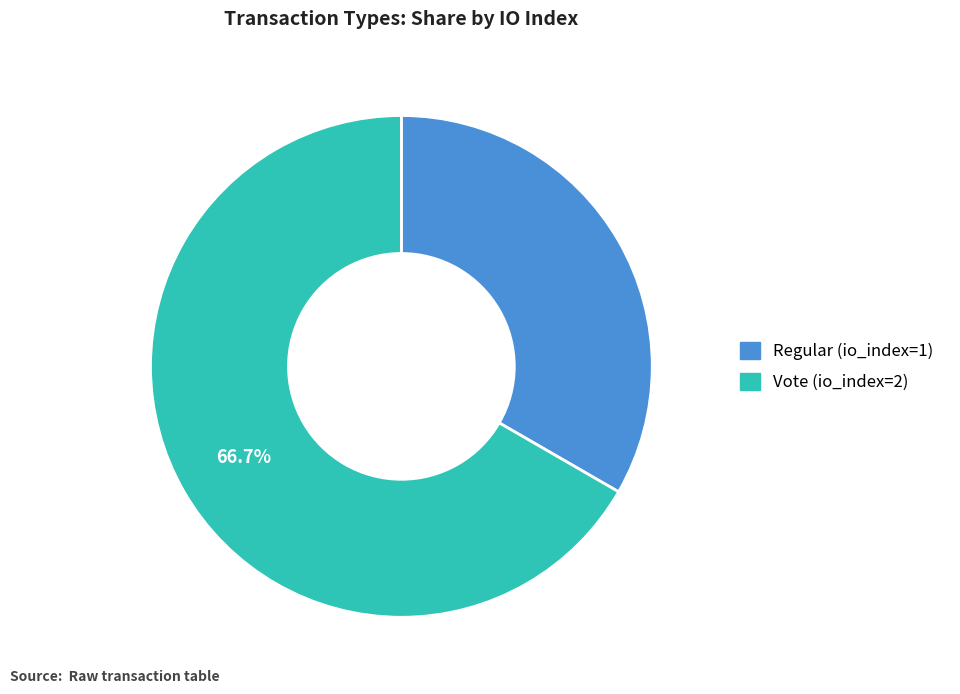

To the nearest percent, what is the average slice percentage?

50%